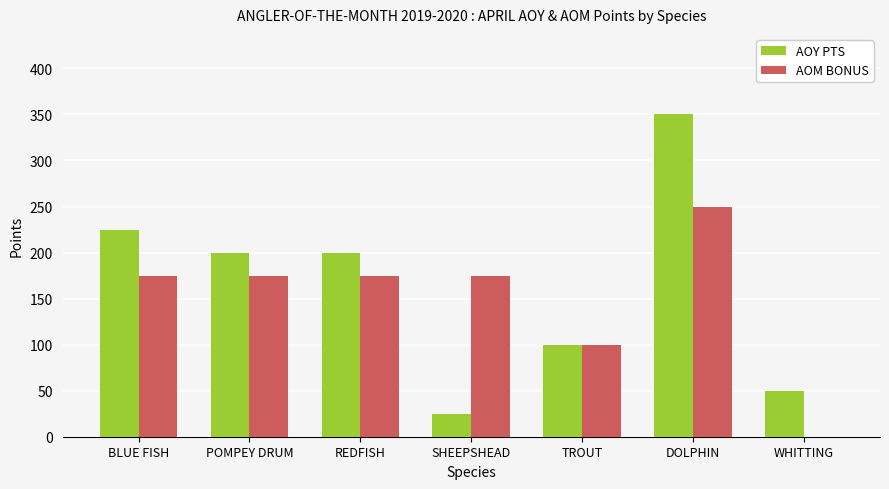

What is the sum of all AOY PTS values?

1150